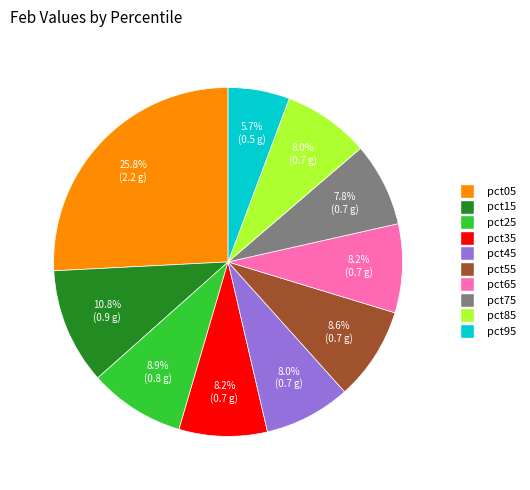

Which slice is the largest?

pct05